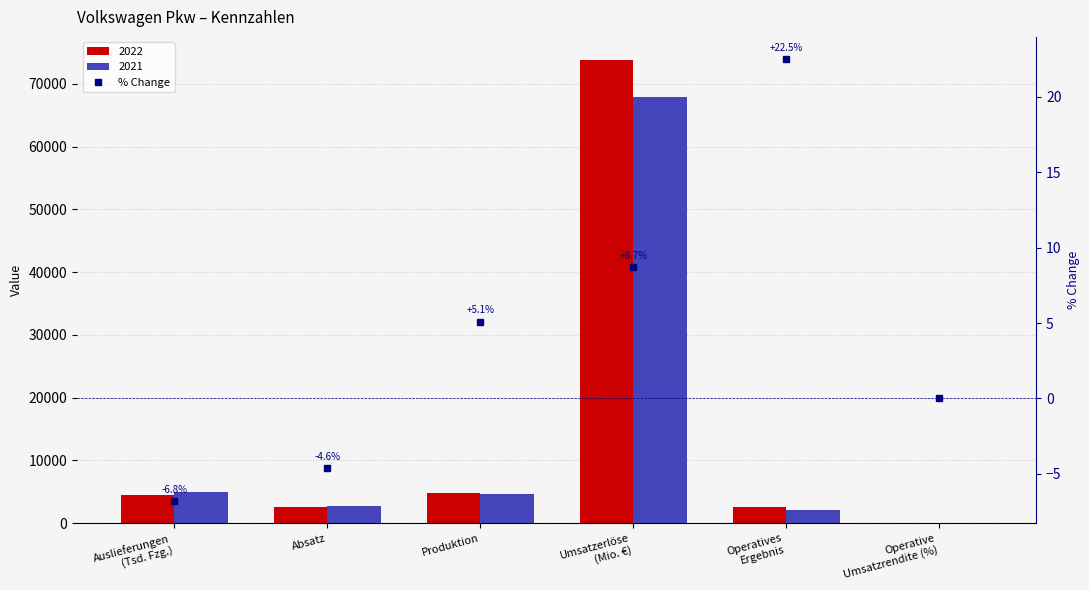

What is the change in value from Produktion to Operative
Umsatzrendite (%)?

-5.1